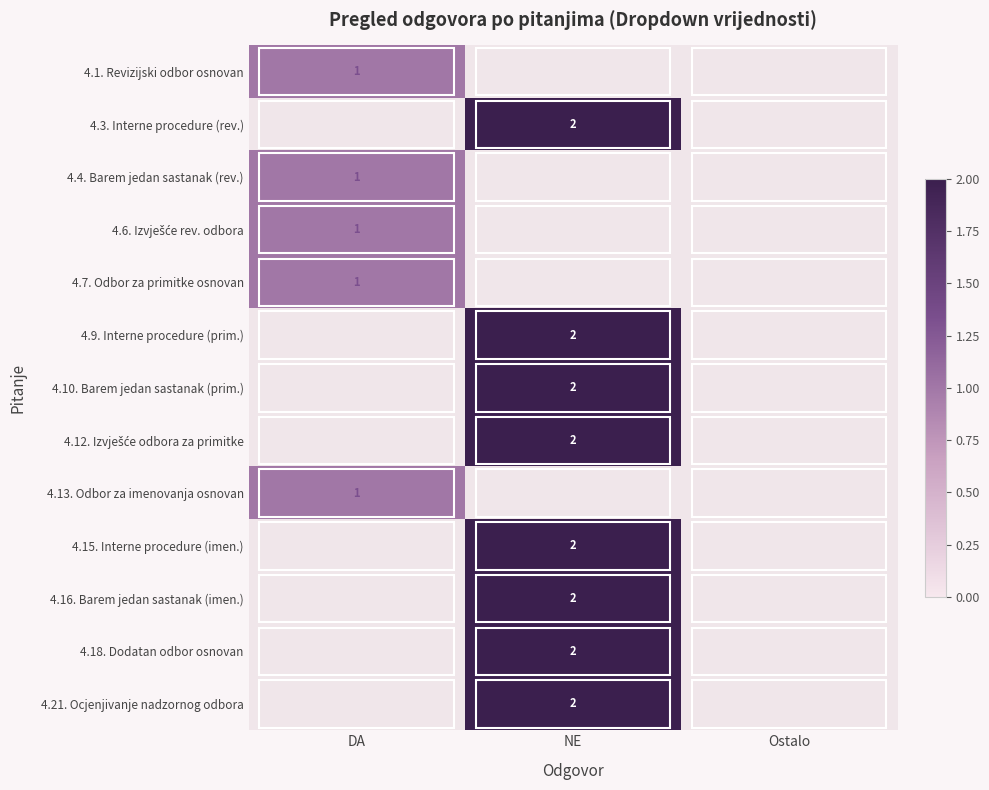

The 4.1. Revizijski odbor osnovan series shows 1 at DA. True or false?

True